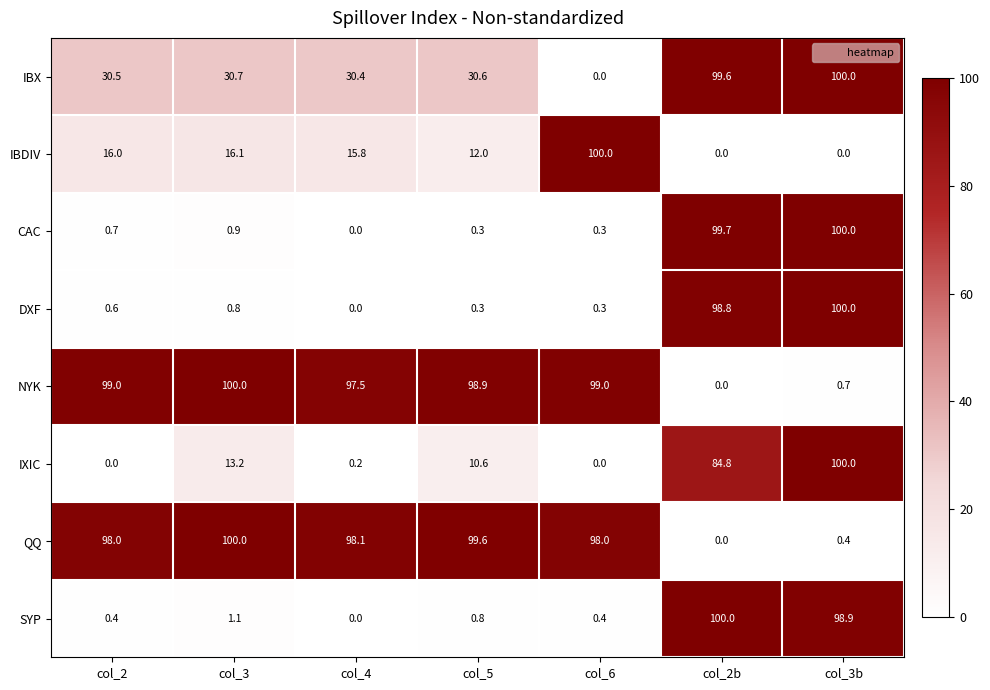

Which series has the largest total across all categories?

NYK